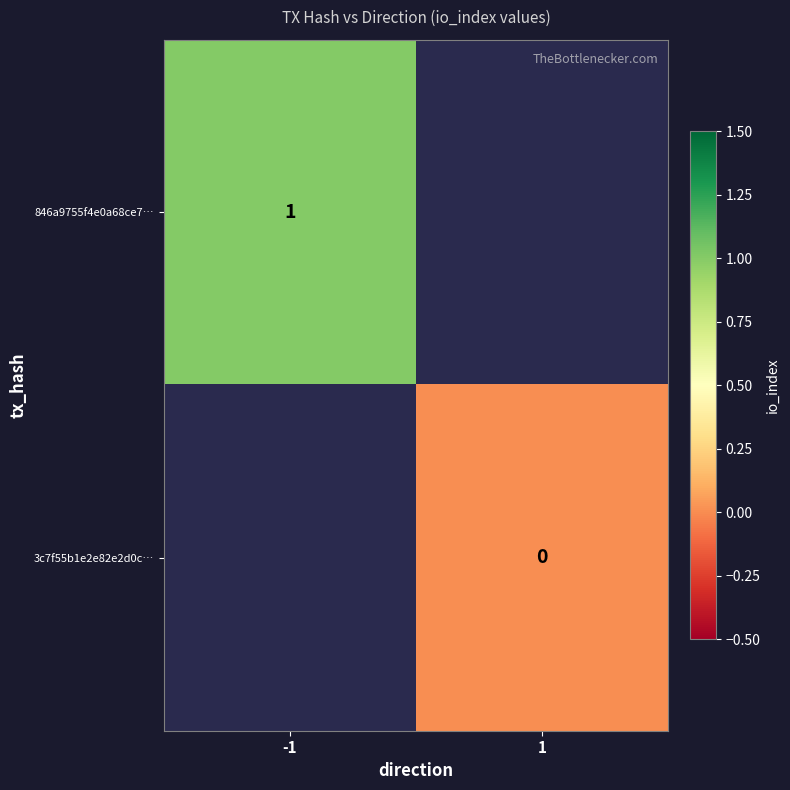

List the series in order of their peak value, highest first.

846a9755f4e0a68ce7…, 3c7f55b1e2e82e2d0c…